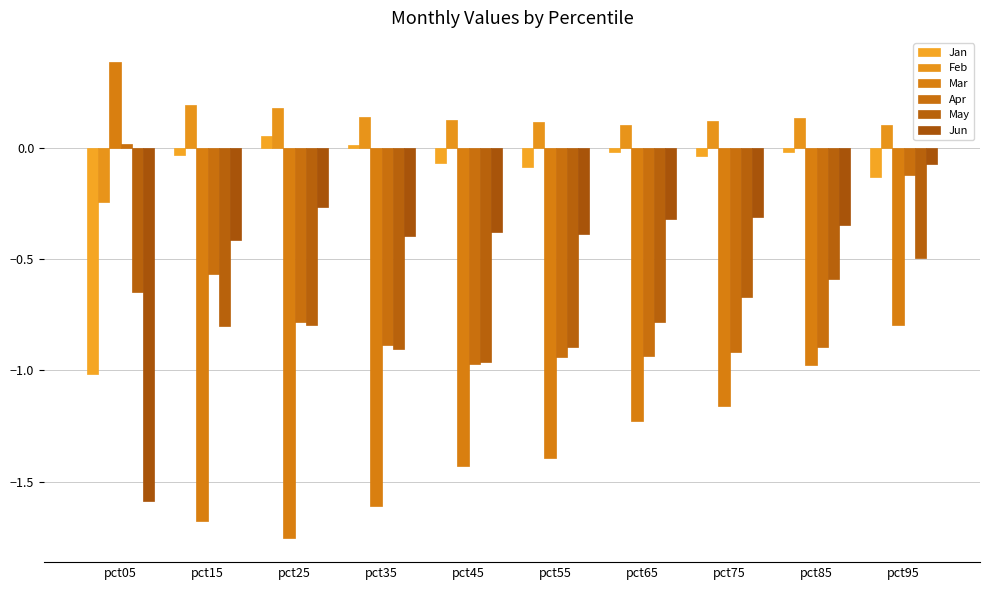

Reading left to right, list all the values displayed in this chart.

Jan: -1.0	-0.0	0.1	0.0	-0.1	-0.1	-0.0	-0.0	-0.0	-0.1
Feb: -0.2	0.2	0.2	0.1	0.1	0.1	0.1	0.1	0.1	0.1
Mar: 0.4	-1.7	-1.8	-1.6	-1.4	-1.4	-1.2	-1.2	-1.0	-0.8
Apr: 0.0	-0.6	-0.8	-0.9	-1.0	-0.9	-0.9	-0.9	-0.9	-0.1
May: -0.6	-0.8	-0.8	-0.9	-1.0	-0.9	-0.8	-0.7	-0.6	-0.5
Jun: -1.6	-0.4	-0.3	-0.4	-0.4	-0.4	-0.3	-0.3	-0.3	-0.1